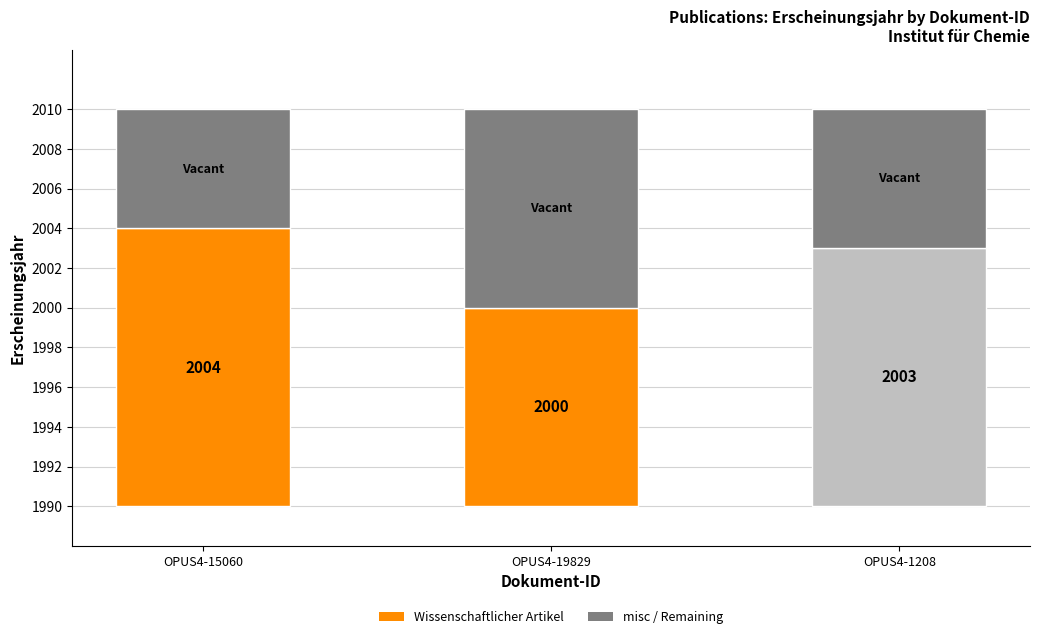

Is the value of misc / Remaining at OPUS4-15060 greater than the value of Wissenschaftlicher Artikel at OPUS4-15060?

No